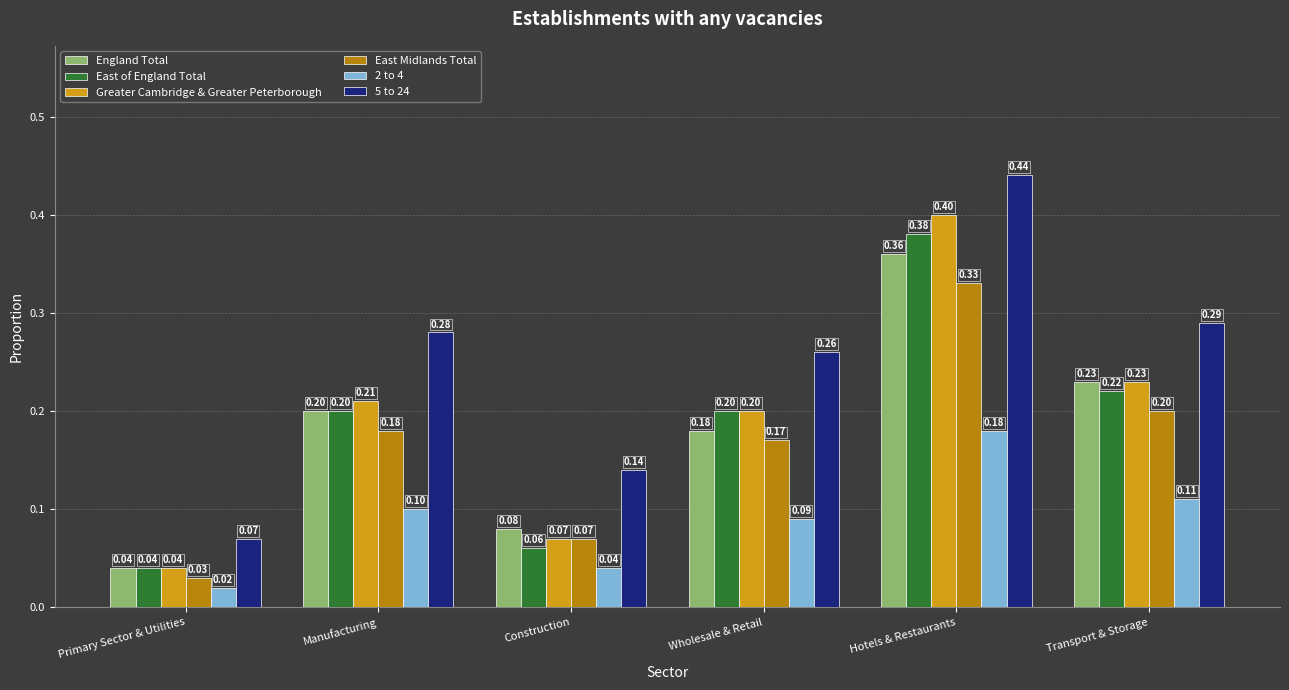

Which category has the lowest value across all series?

Primary Sector & Utilities